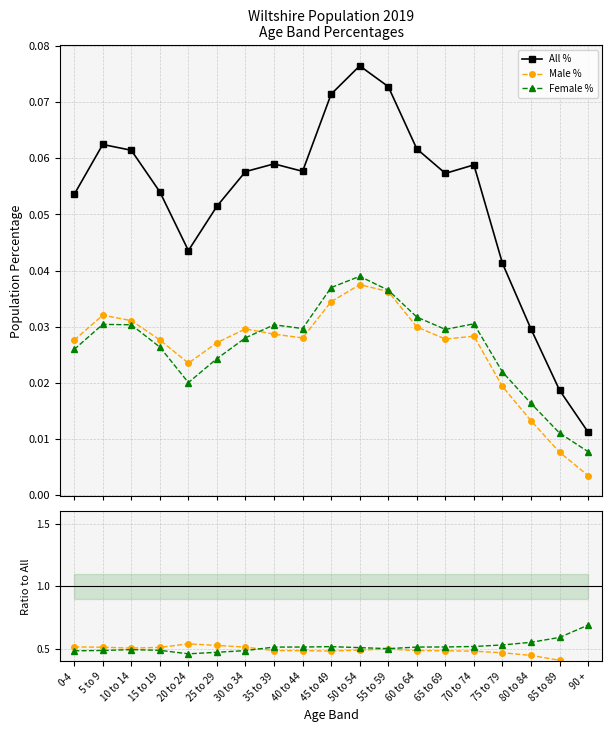

What is the label of the 17th point from the right?

10 to 14